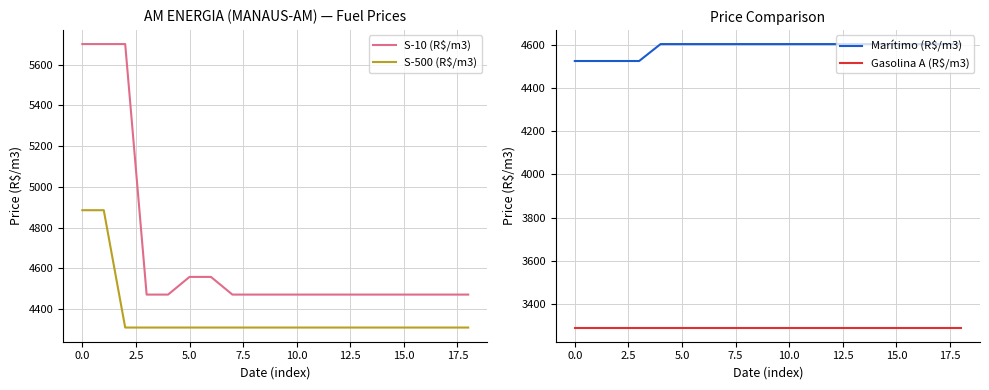

The value of Marítimo (R$/m3) at 0.0 is 1084.7. True or false?

False